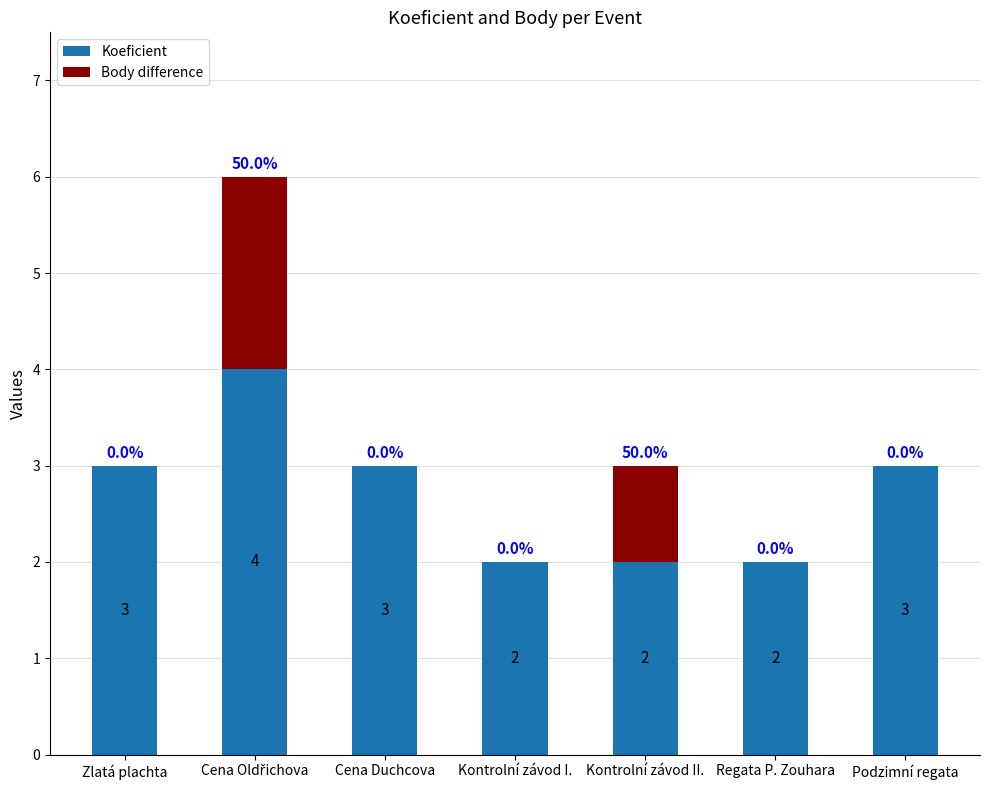

Does the chart contain stacked bars?

Yes